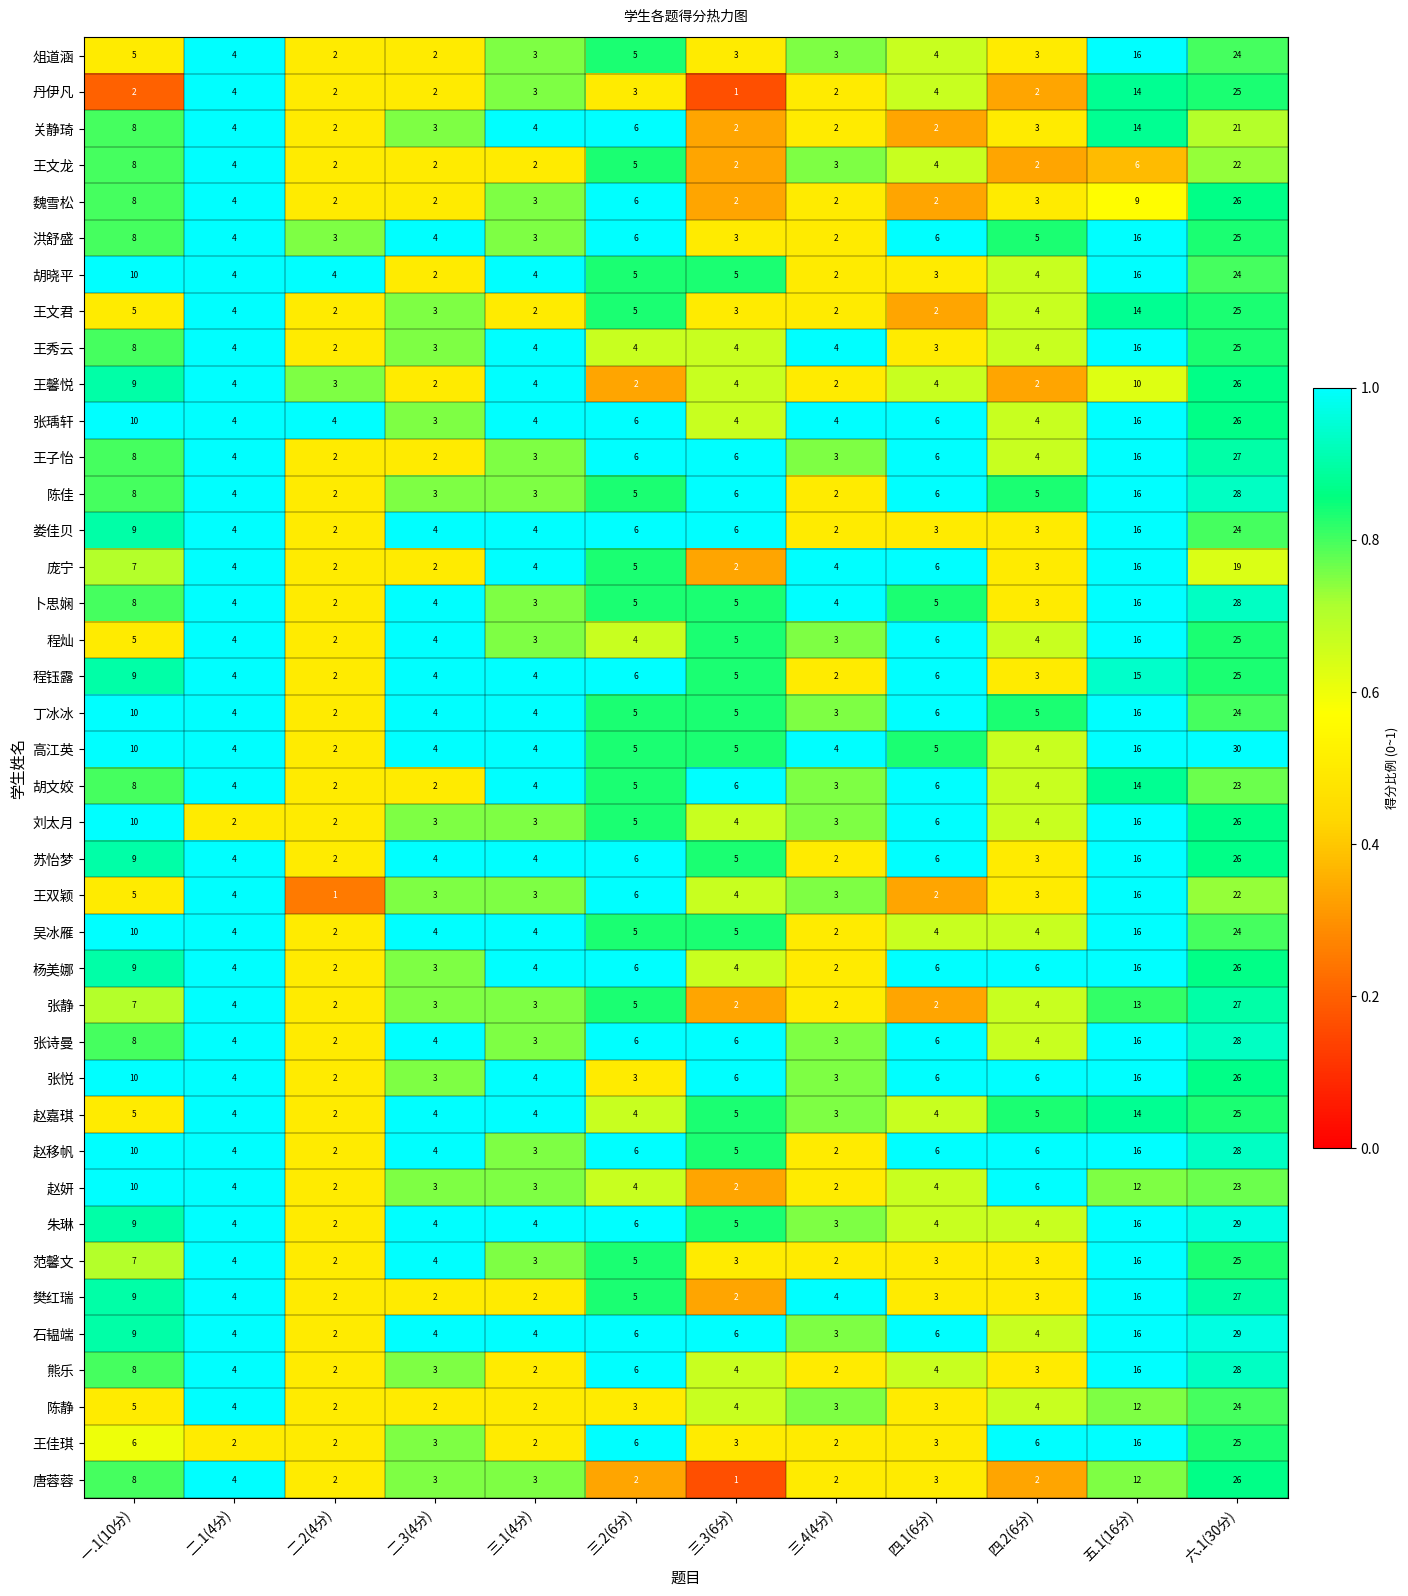

Is it true that 王文龙 equals 5 at 三.2(6分)?

True